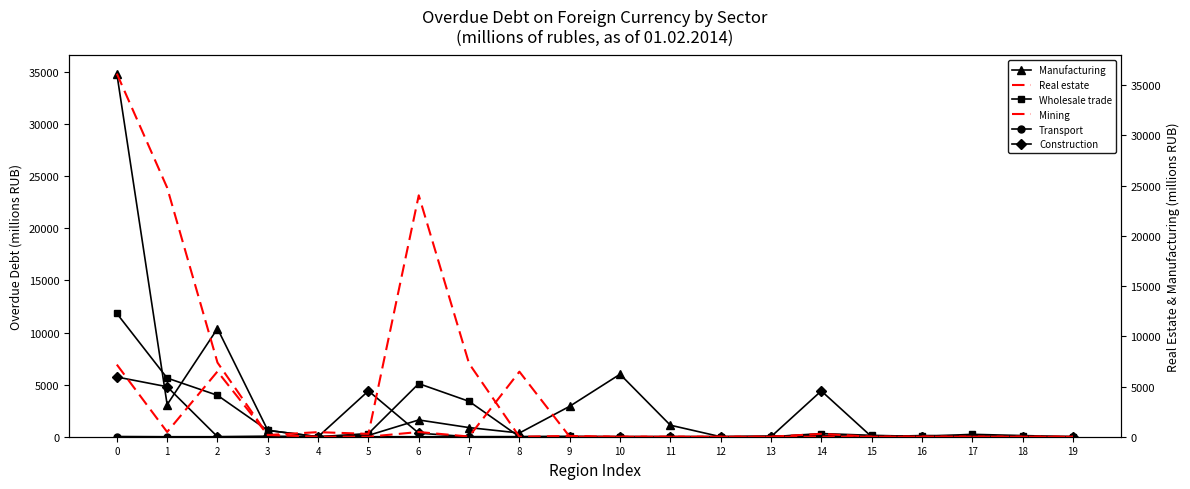

How many data points does each series have?

20